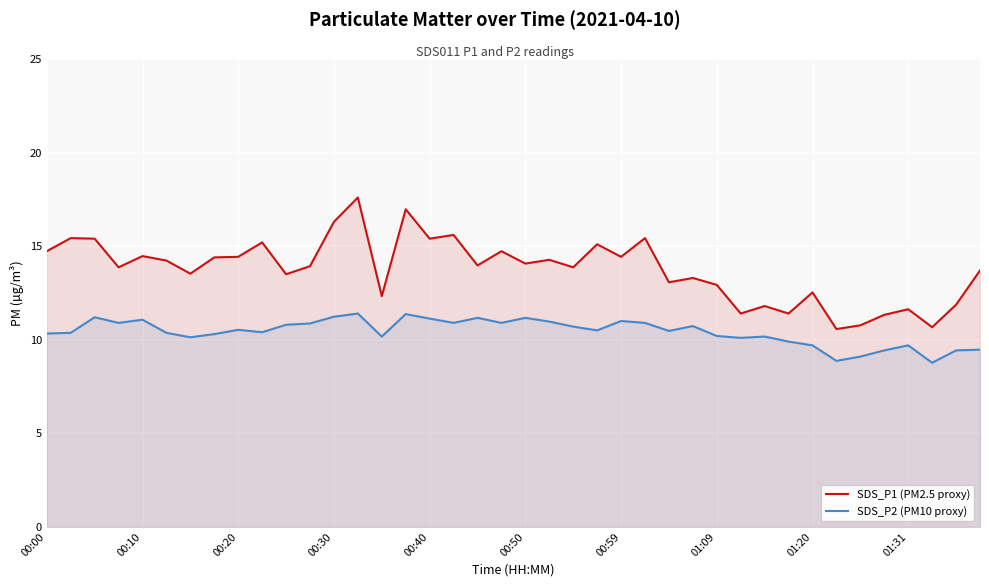

What is the total value across all series at 00:10?

25.5